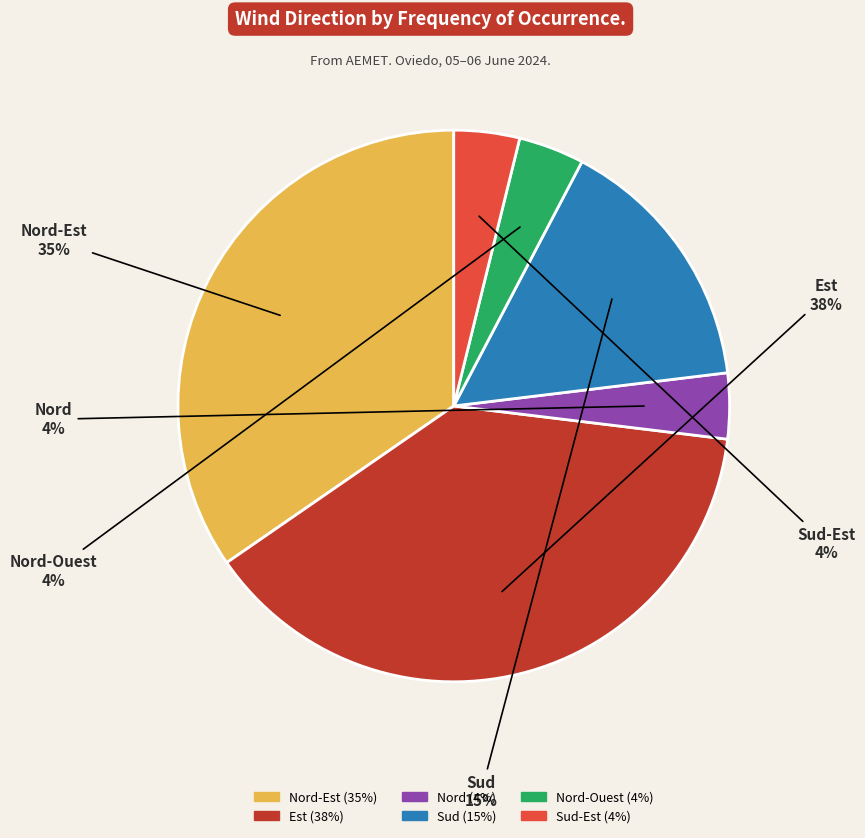

To the nearest percent, what is the average slice percentage?

17%